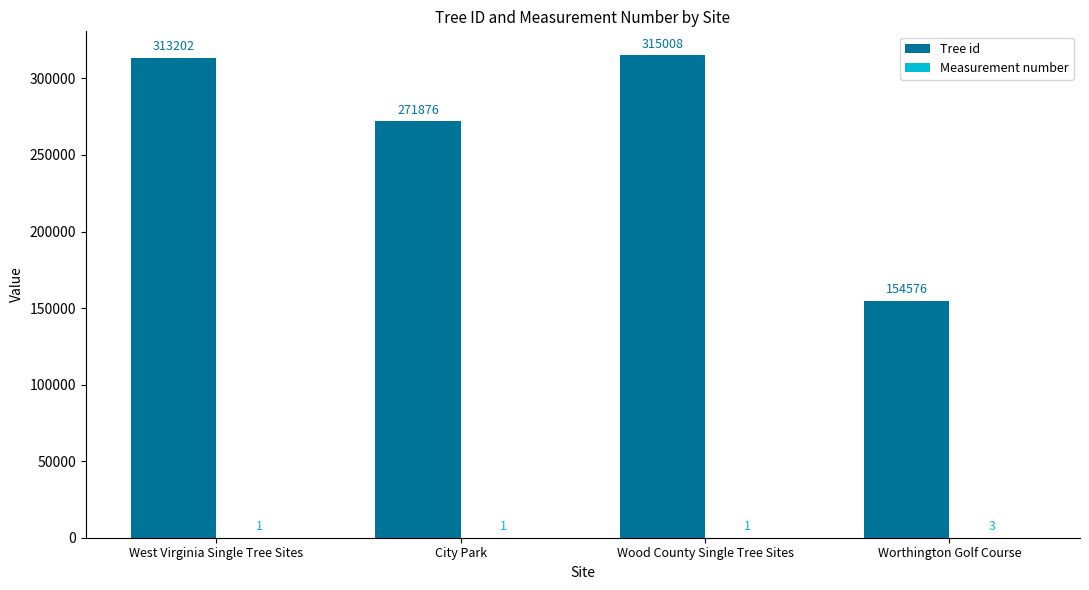

Count the number of data series in this chart.

2